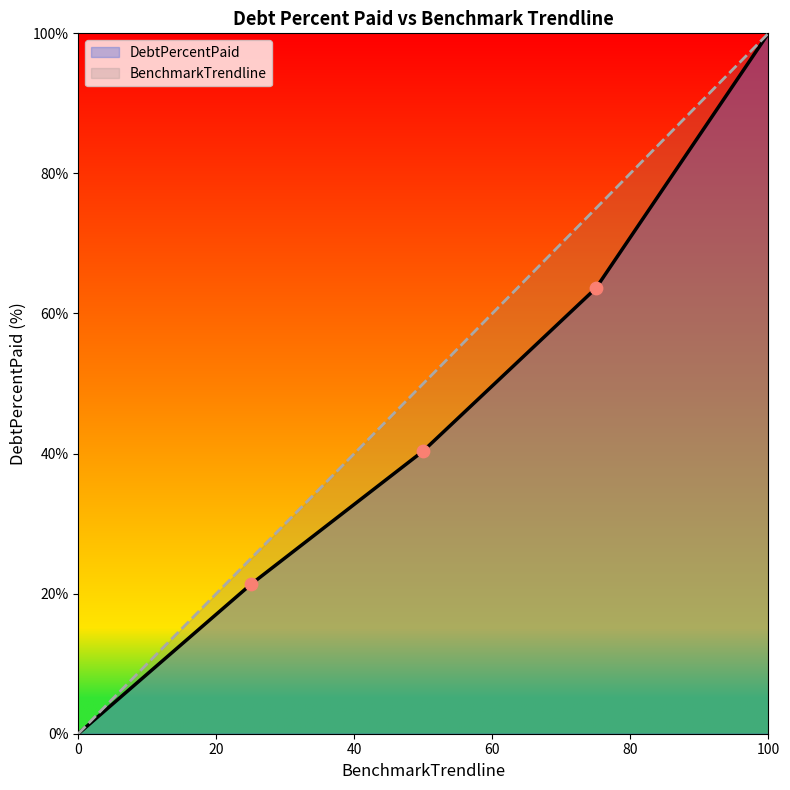

Which series reaches the minimum Y coordinate?

DebtPercentPaid